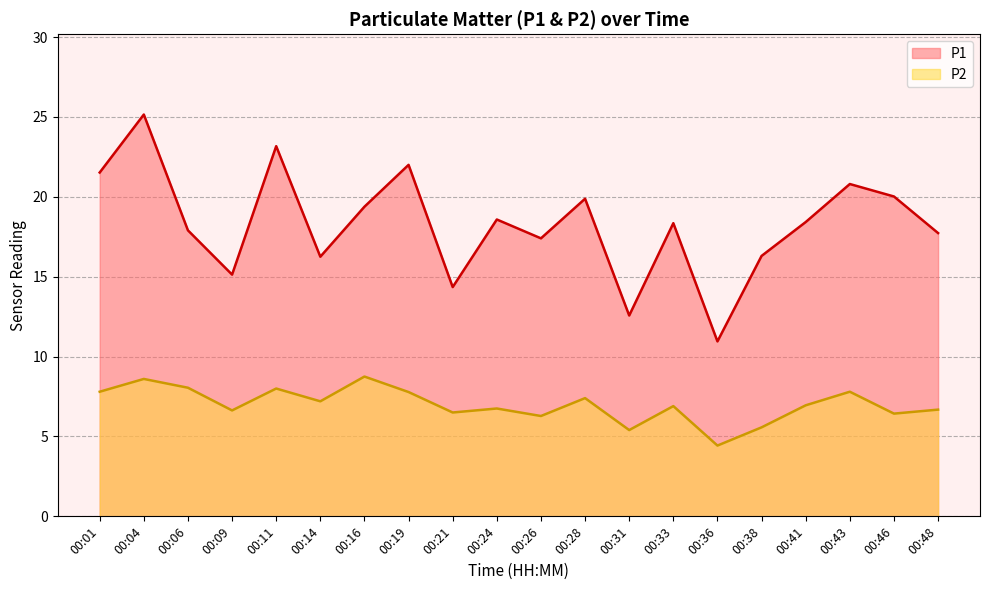

Which series has the largest total across all categories?

P1